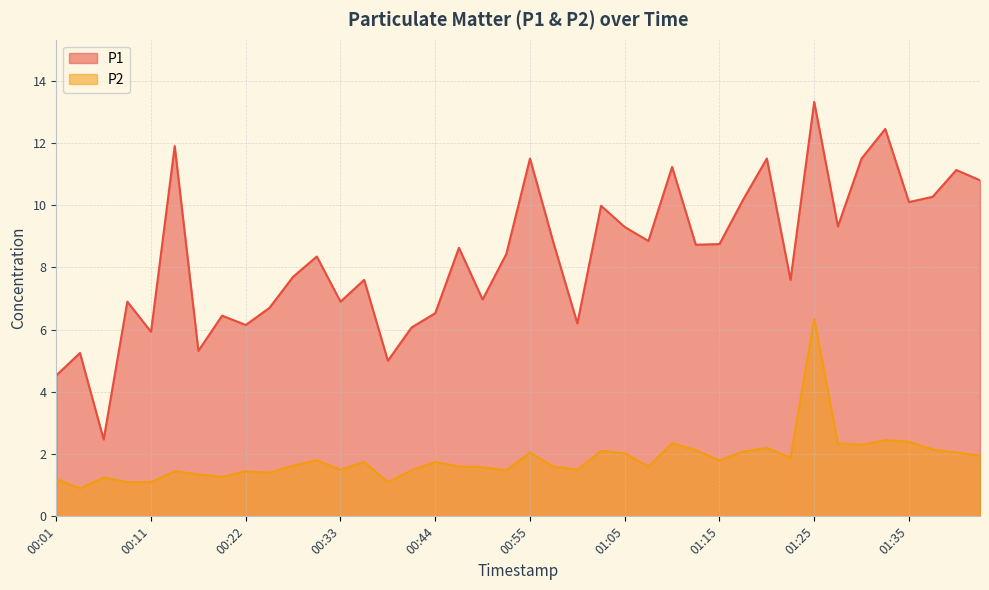

What are all the series names shown in the legend?

P1, P2